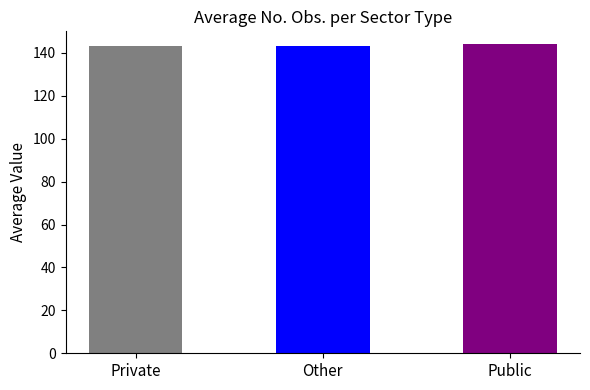

What is the greatest value displayed?

144.0